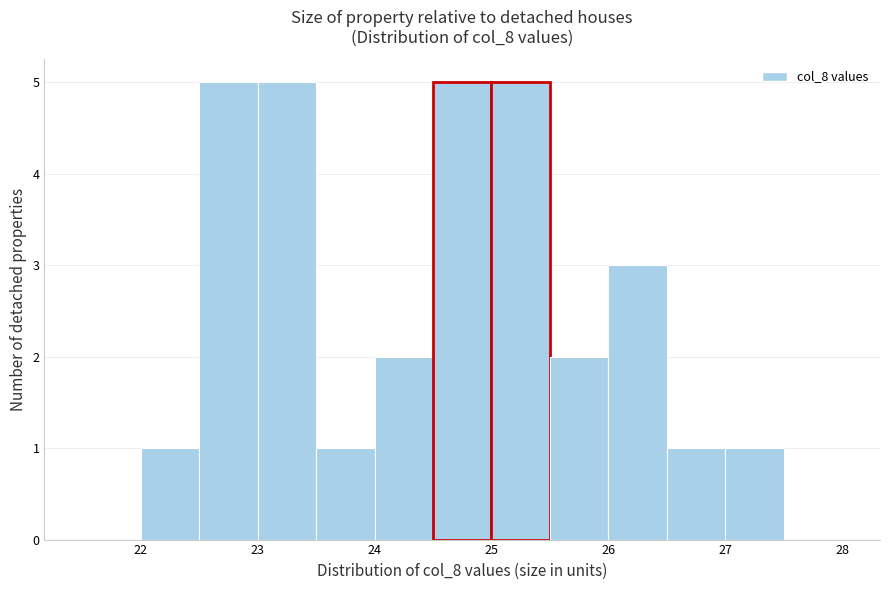

How tall is the bar that spans 24.0 to 24.5 on the x-axis? The values are not printed on the chart, so give them approximately, as read against the axis.

2